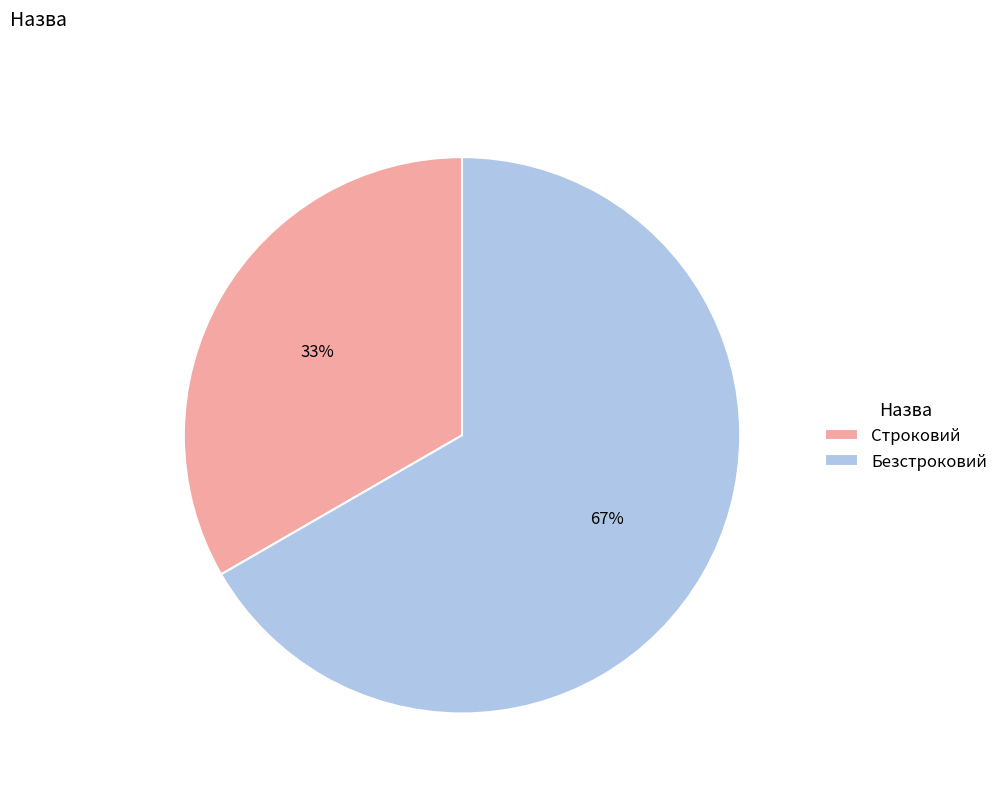

To the nearest percent, what portion does Строковий represent?

33%